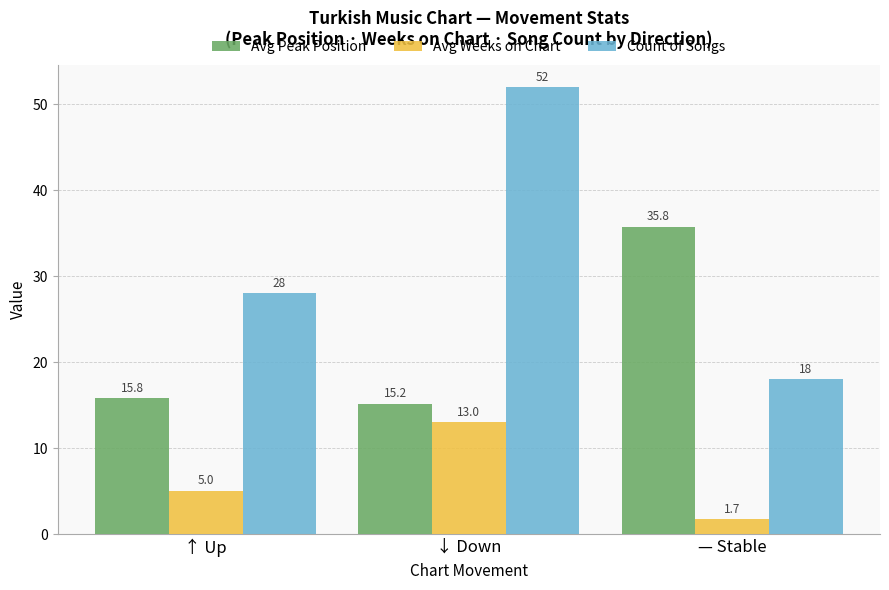

What is the total value across all series at ↓ Down?

80.2